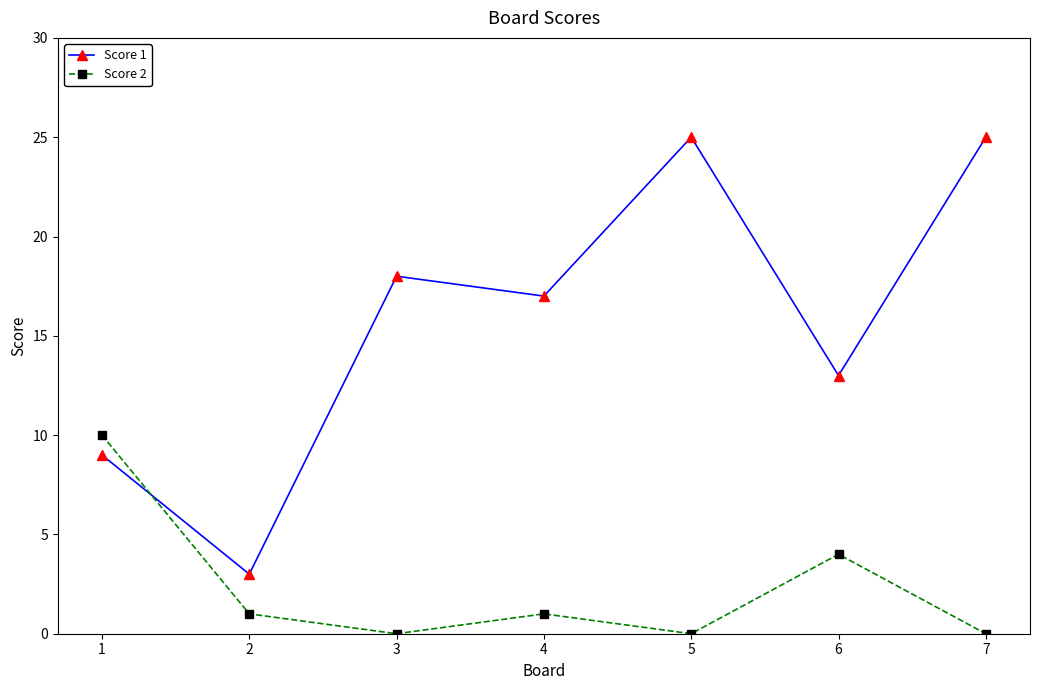

What is the value of the Score 2 point at the 4th from the left?

1